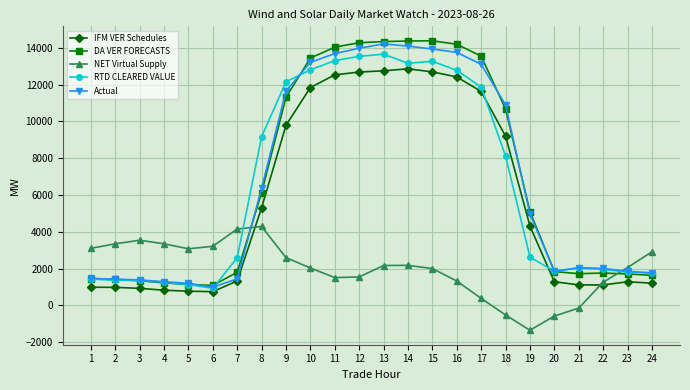

What is the highest value of the RTD CLEARED VALUE series?

13658.3